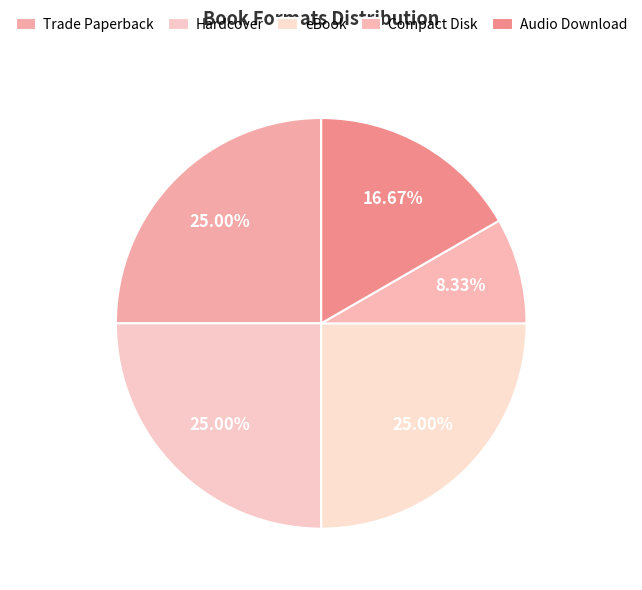

Combined, do Trade Paperback and eBook account for over 50%?

No